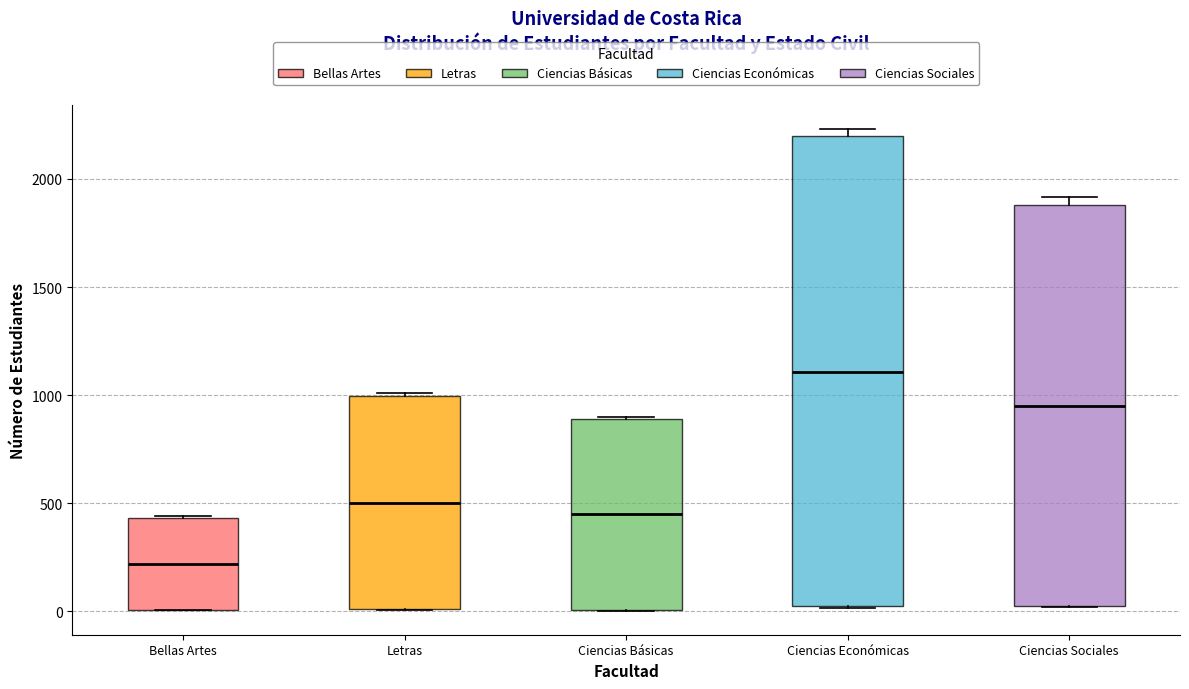

Comparing the boxes themselves (not the whiskers), which one is the tallest?

Ciencias Económicas